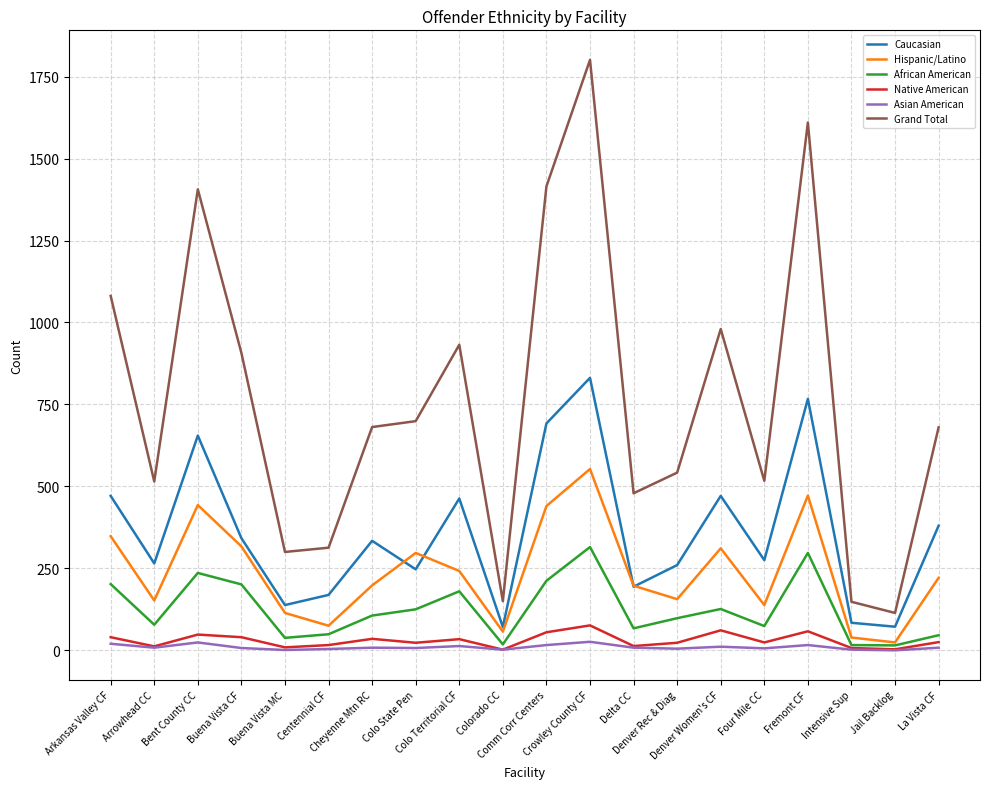

In Native American, how many points are higher than both neighbors (excluding endpoints)?

6